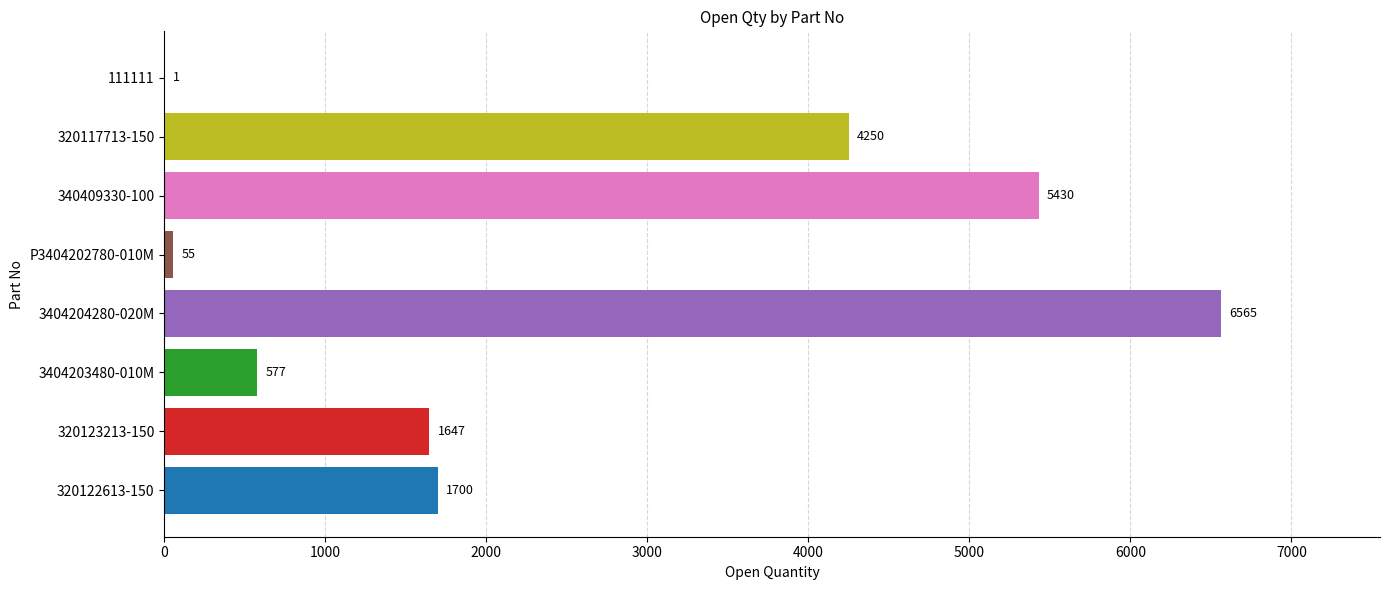

Where does the data first go above 3250?

3404204280-020M